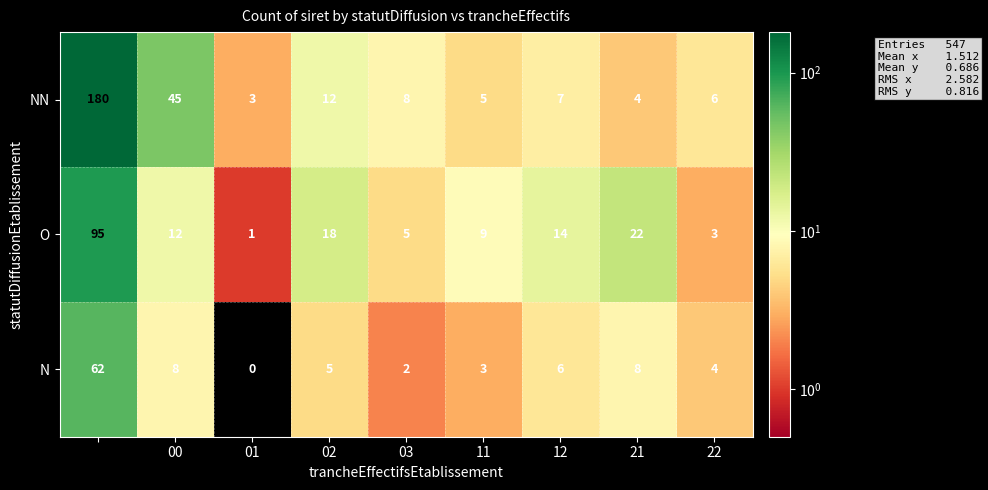

Which series has the widest spread of values?

NN